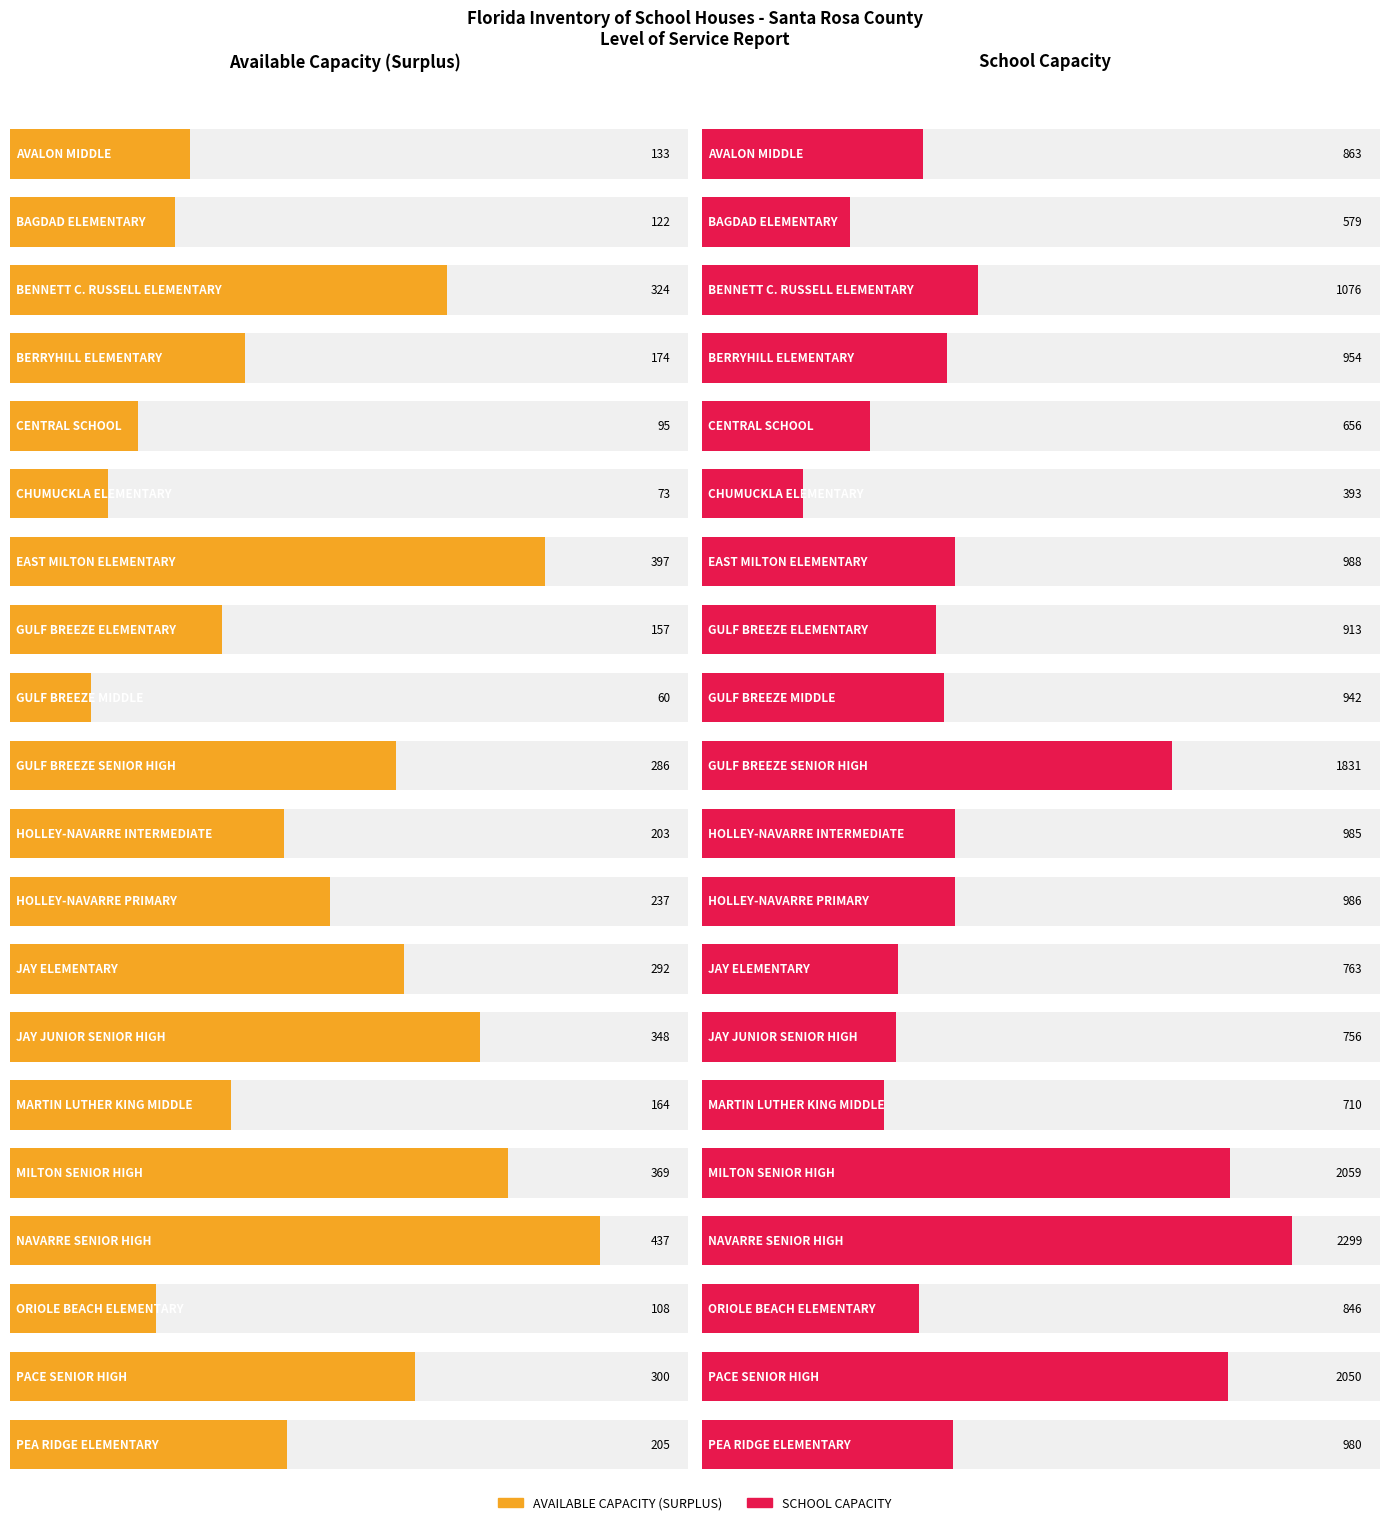

What is the sum of all SCHOOL CAPACITY values?

21629.0